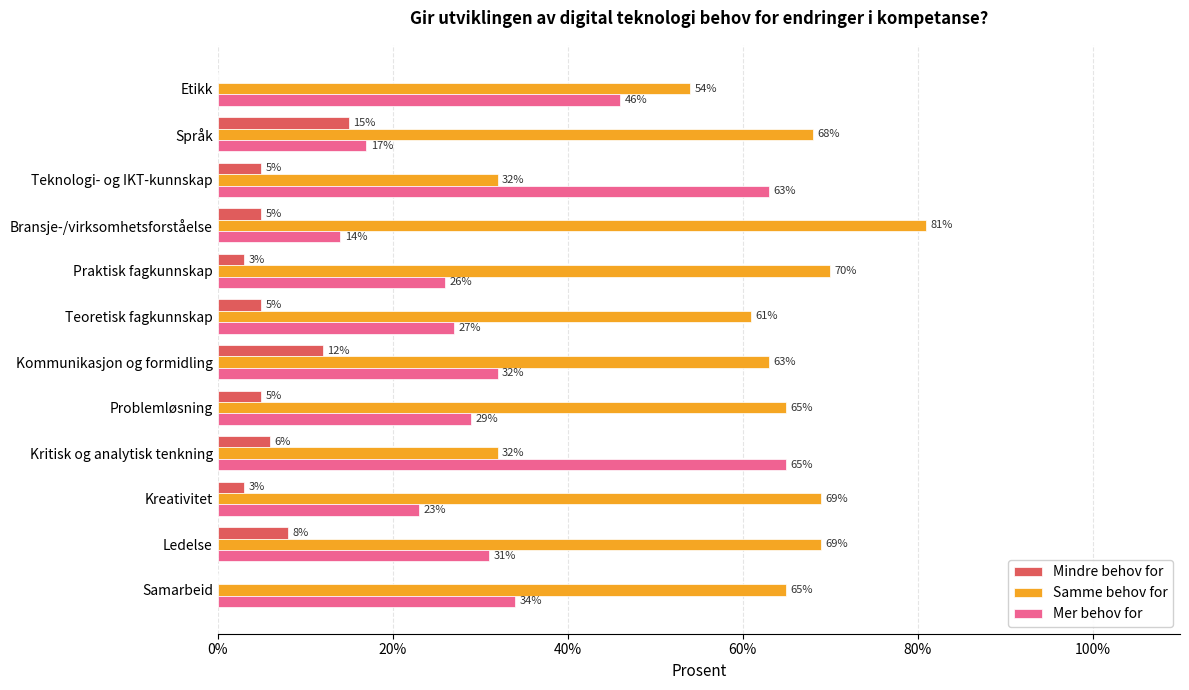

What is the sum of all Mer behov for values?

407